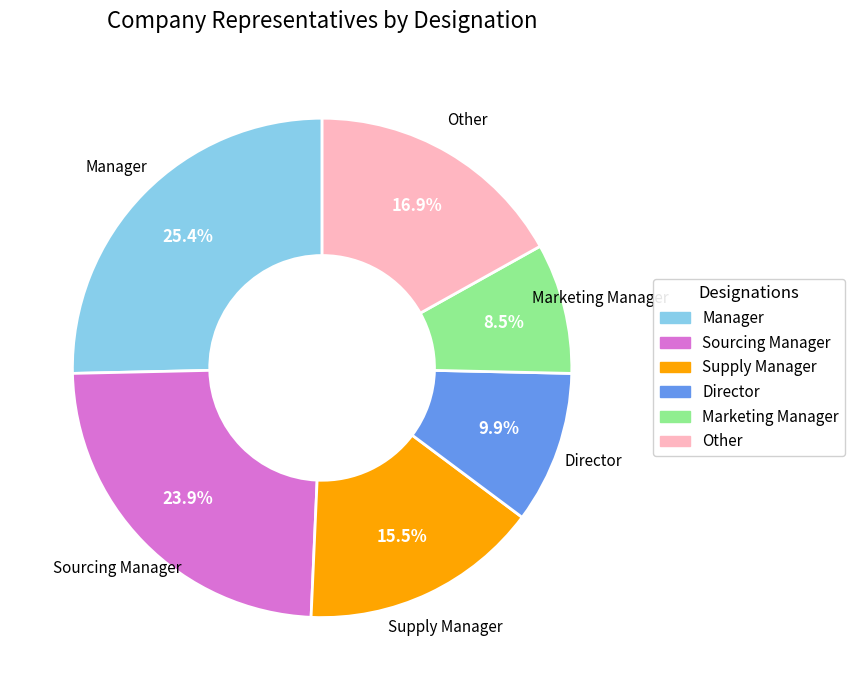

How many segments does this pie chart have?

6